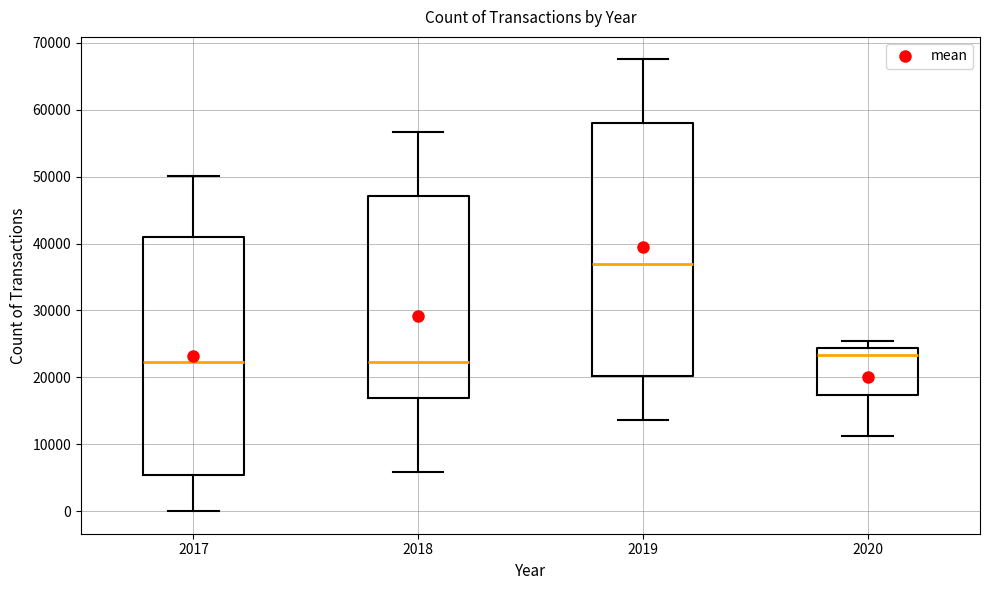

Which box is the tallest, from its lower edge to its upper edge?

2019